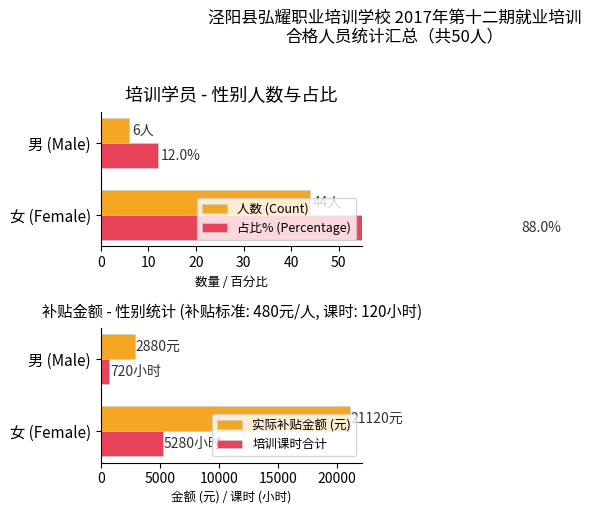

True or false: 实际补贴金额 (元) has a value of 21120 at 女 (Female).

True